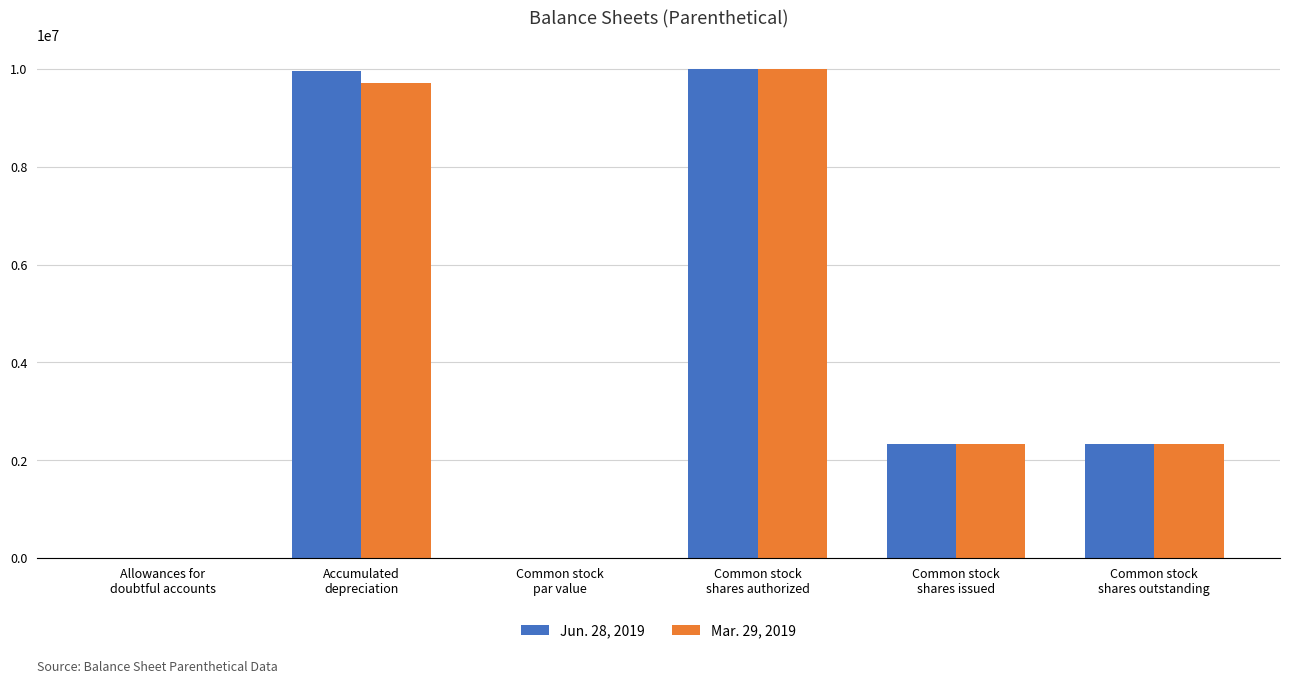

Does the chart contain stacked bars?

No